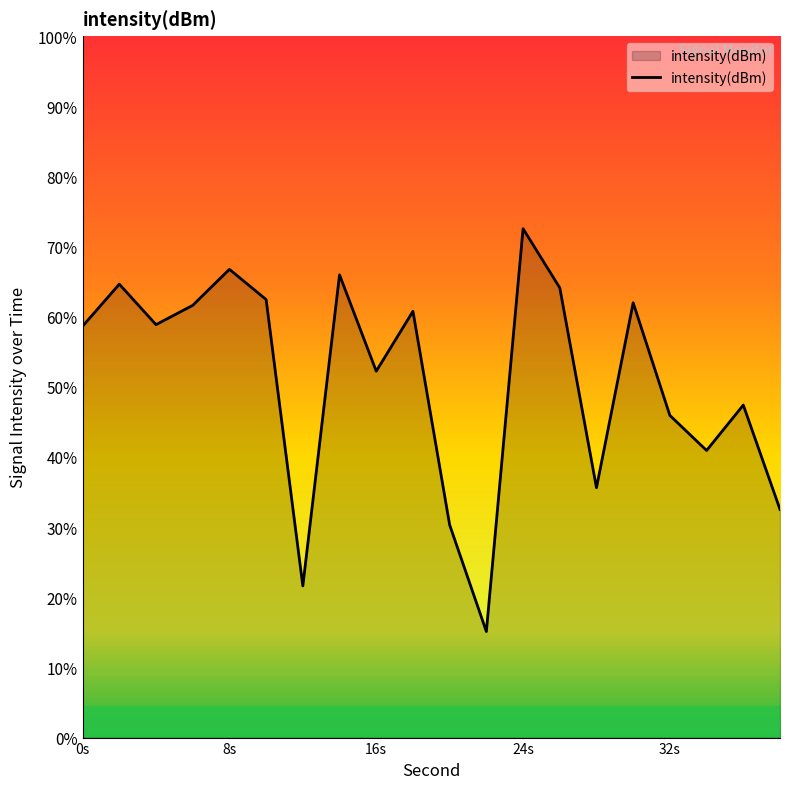

List the labels in order of value, smallest first.

22, 12, 20, 38, 28, 34, 32, 36, 16, 0, 4, 18, 6, 30, 10, 26, 2, 14, 8, 24